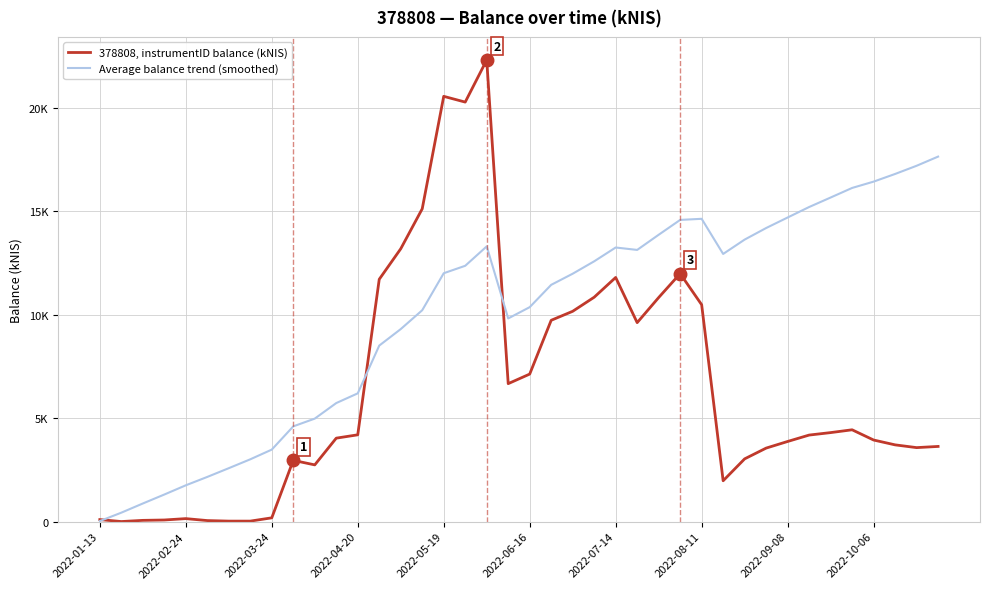

What are all the series names shown in the legend?

378808, instrumentID balance (kNIS), Average balance trend (smoothed)